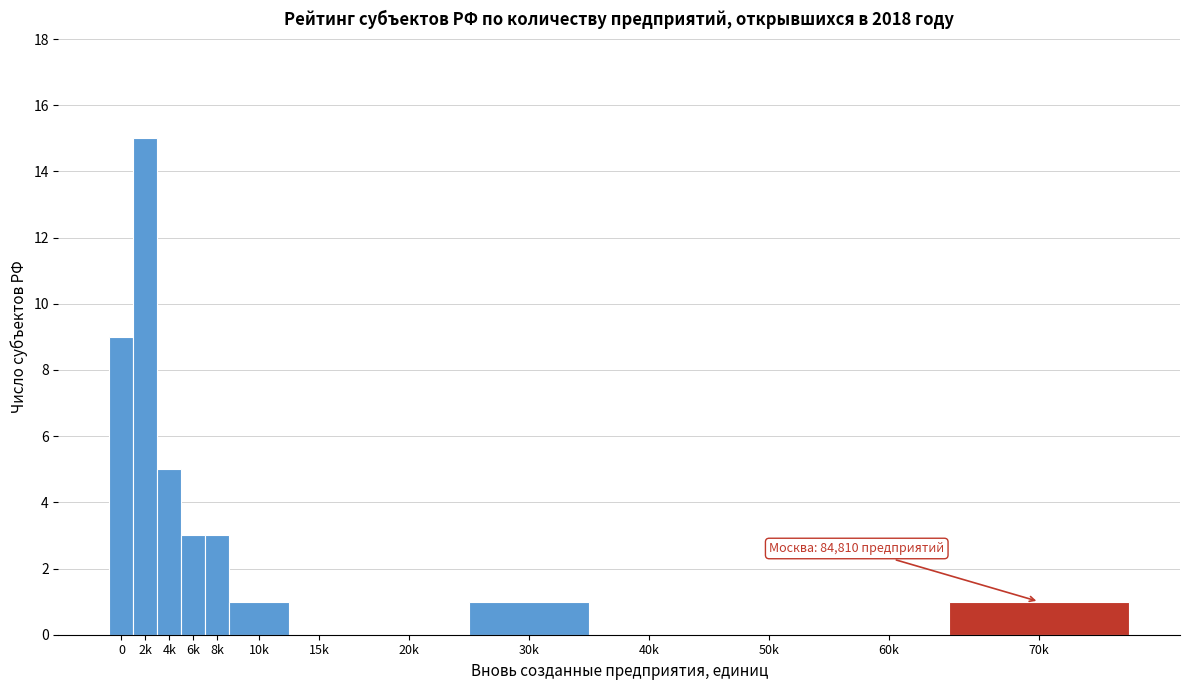

Reading left to right, list all the values displayed in this chart.

0=9	2k=15	4k=5	6k=3	8k=3	10k=1	15k=0	20k=0	30k=1	40k=0	50k=0	60k=0	70k=1